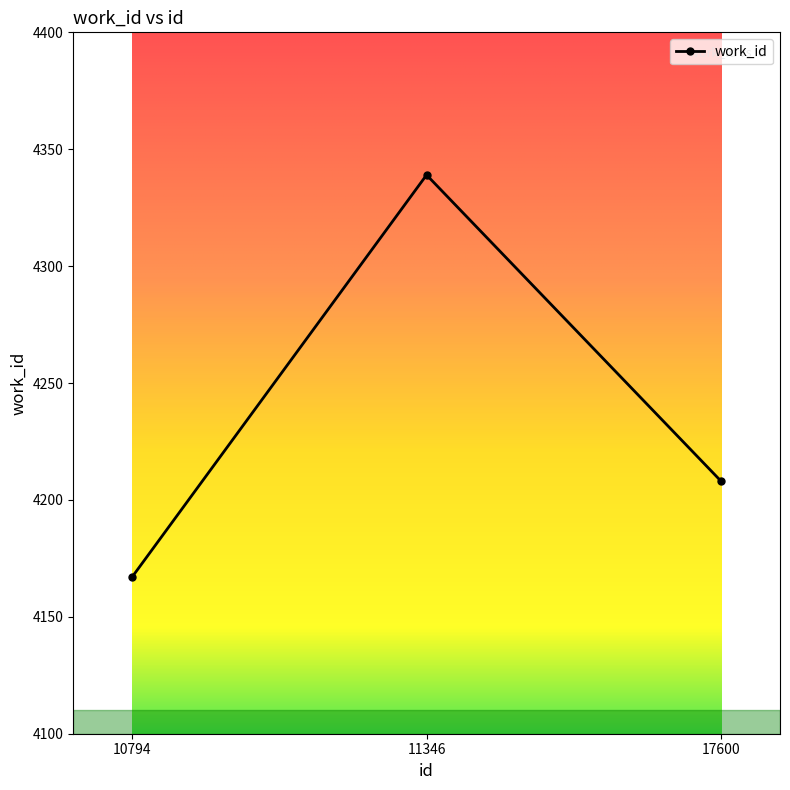

Reading left to right, transcribe all the data shown in this chart.

10794=4167	11346=4339	17600=4208